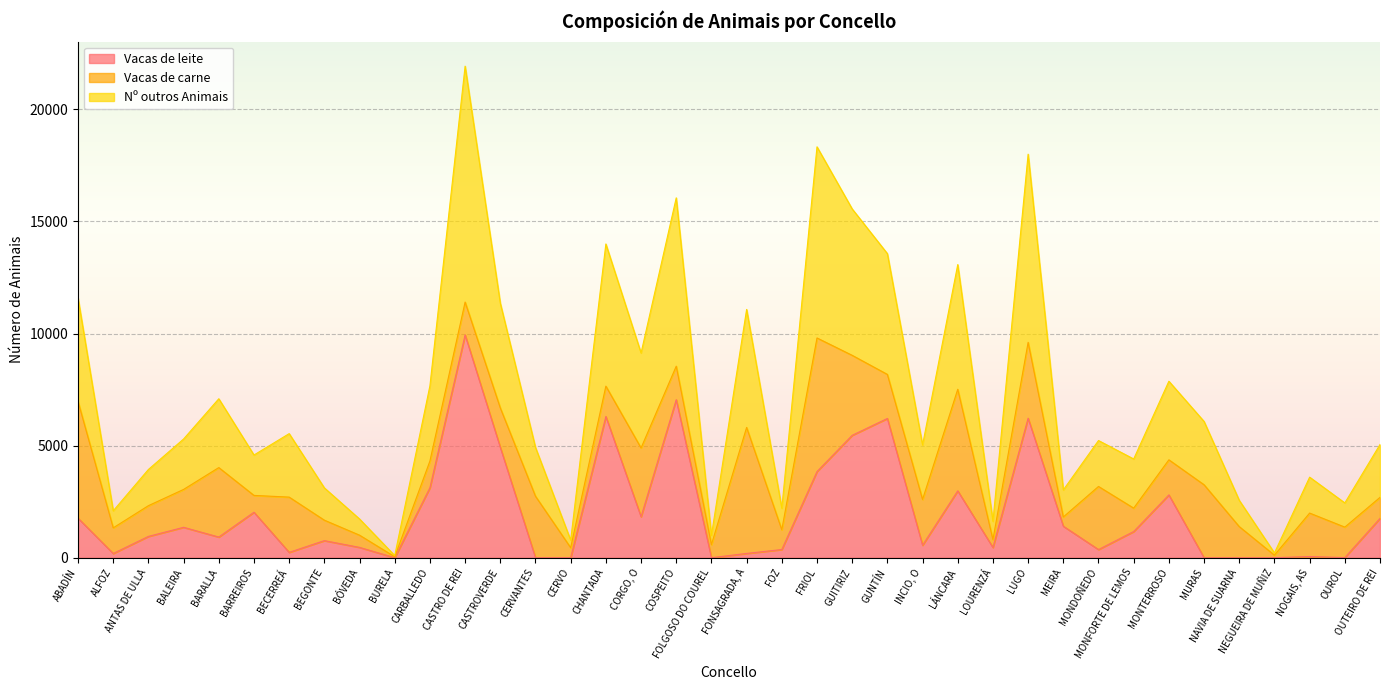

Is it true that Vacas de leite equals 0 at BURELA?

True